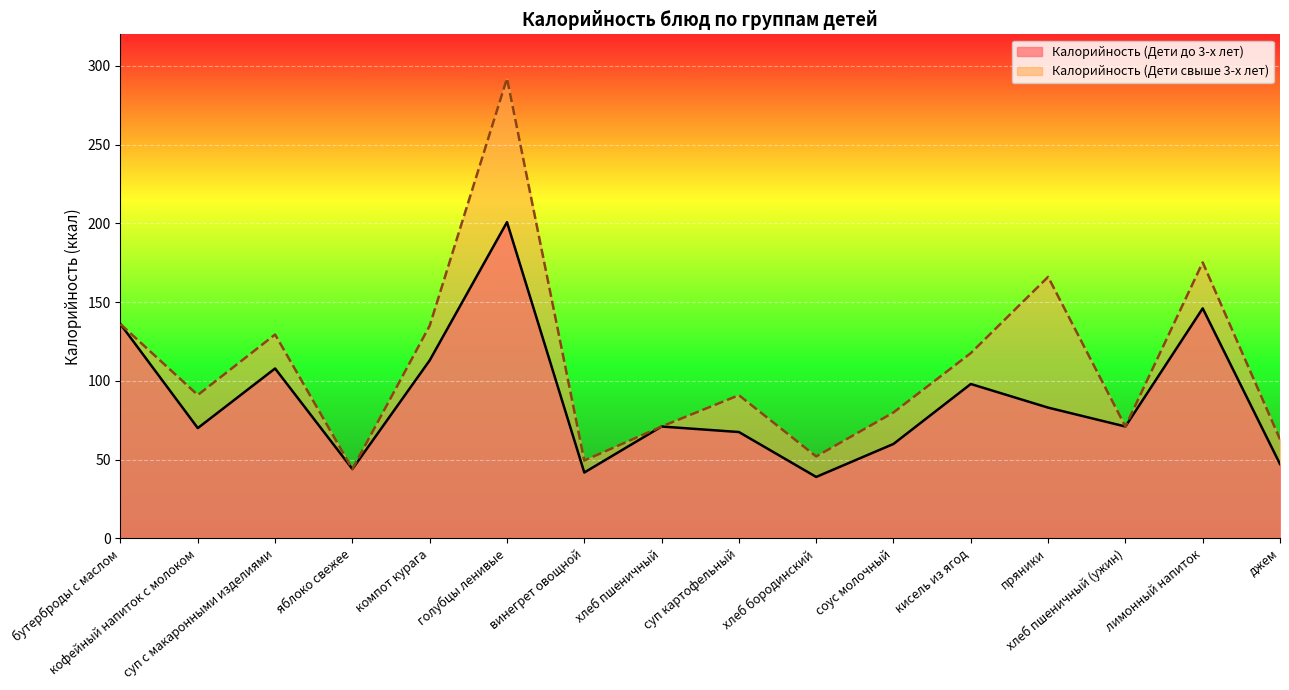

What is the total value across all series at голубцы ленивые?

492.8